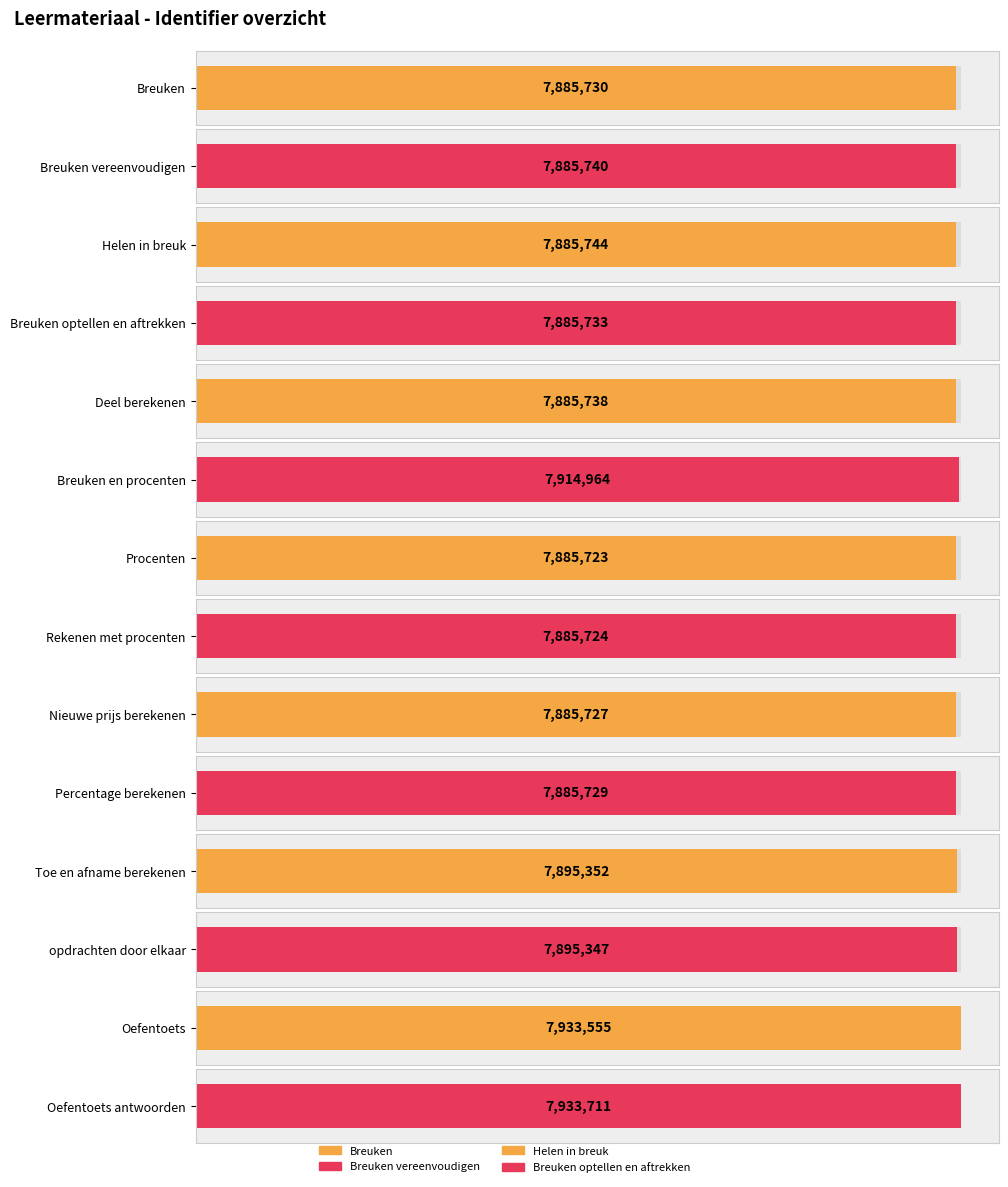

List the labels in order of value, largest first.

Oefentoets antwoorden, Oefentoets, Breuken en procenten, Toe en afname berekenen, opdrachten door elkaar, Helen in breuk, Breuken vereenvoudigen, Deel berekenen, Breuken optellen en aftrekken, Breuken, Percentage berekenen, Nieuwe prijs berekenen, Rekenen met procenten, Procenten